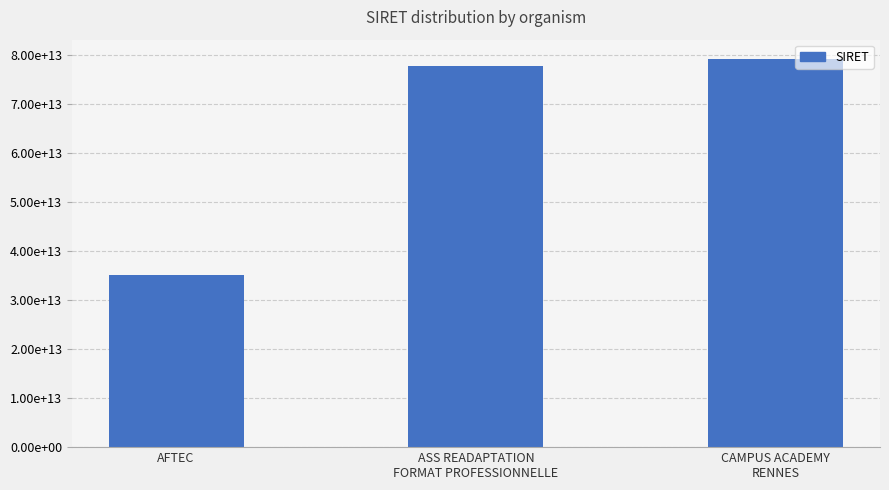

Between ASS READAPTATION
FORMAT PROFESSIONNELLE and CAMPUS ACADEMY
RENNES, which is larger?

CAMPUS ACADEMY
RENNES